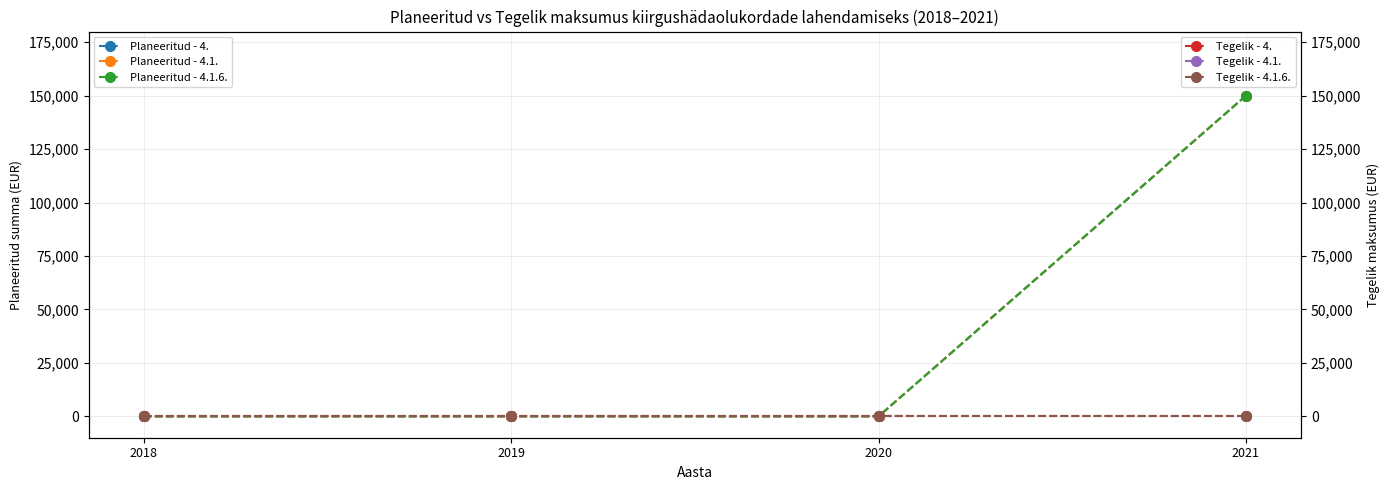

List the labels in order of Tegelik - 4.1.6. value, smallest first.

2018, 2019, 2020, 2021